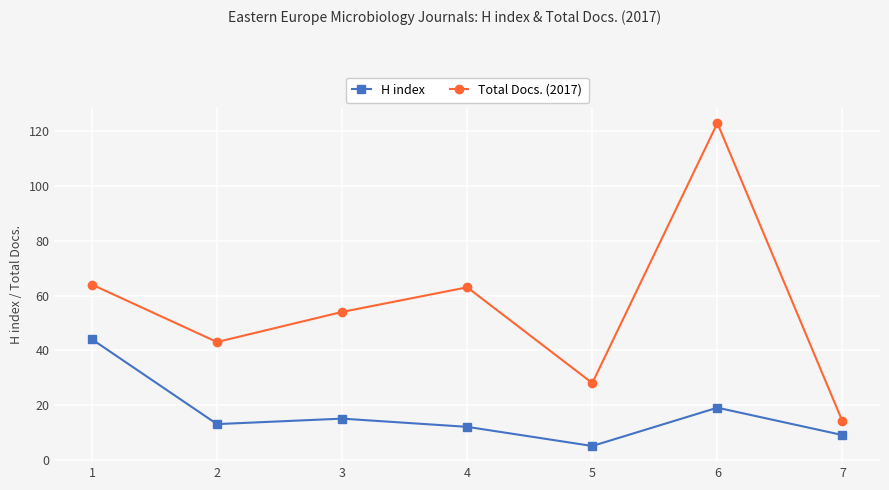

What value does the Total Docs. (2017) series have at 6?

123